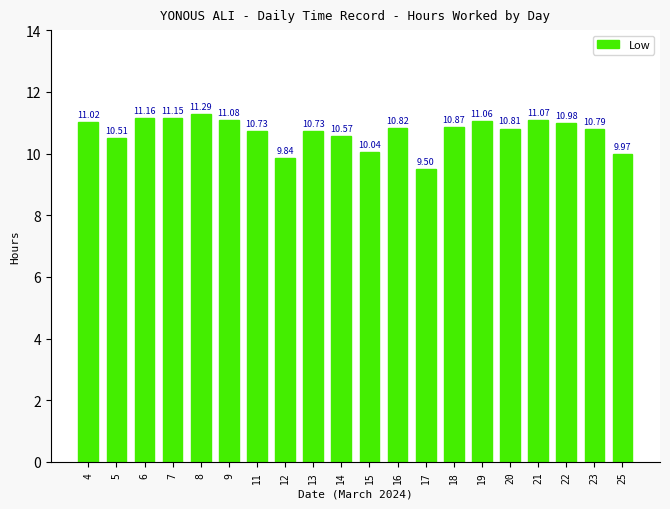

Reading left to right, transcribe all the data shown in this chart.

4=11.0	5=10.5	6=11.2	7=11.2	8=11.3	9=11.1	11=10.7	12=9.8	13=10.7	14=10.6	15=10.0	16=10.8	17=9.5	18=10.9	19=11.1	20=10.8	21=11.1	22=11.0	23=10.8	25=10.0